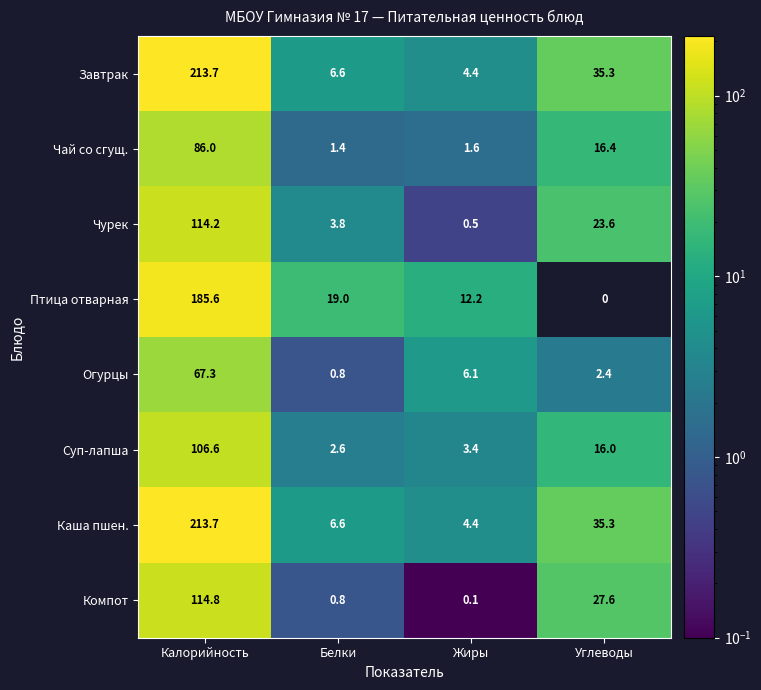

What is the difference between the Чурек values at Калорийность and Углеводы?

90.6